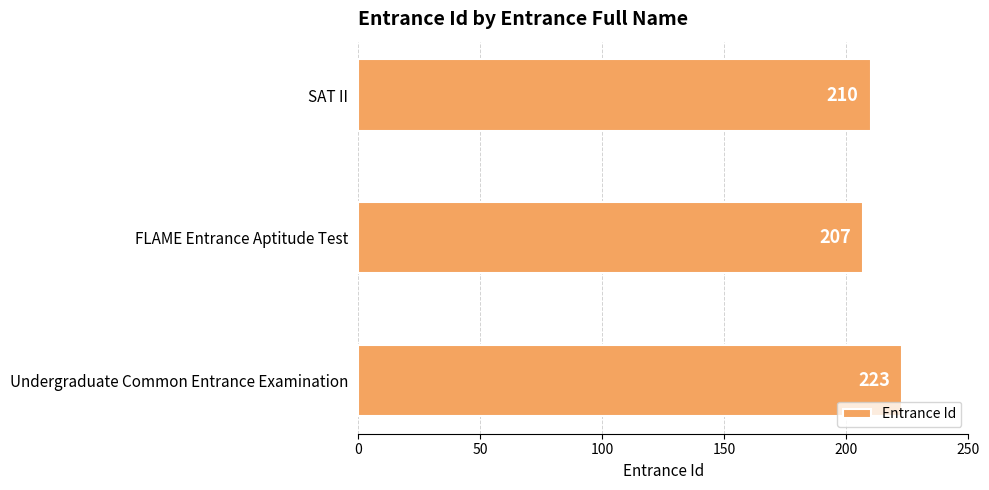

What is the maximum value shown in the chart?

223